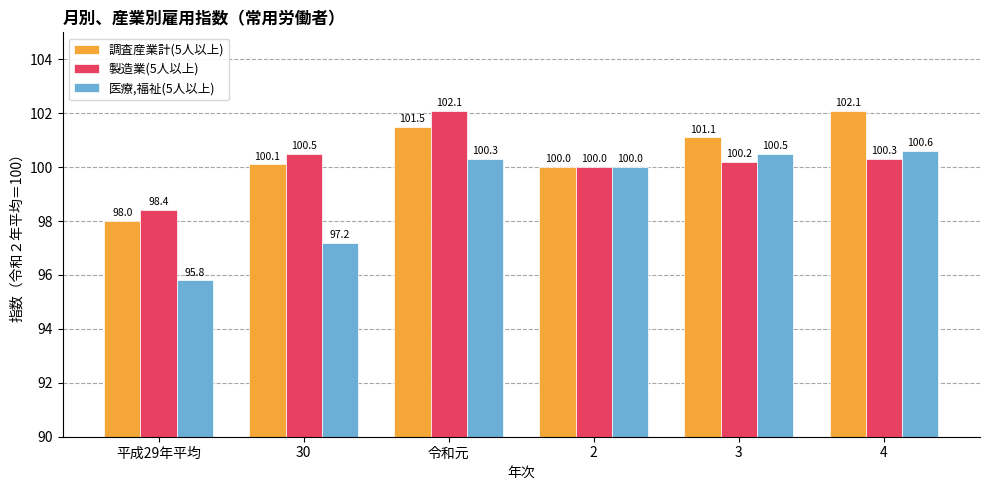

What is the label of the 1st bar from the right?

4